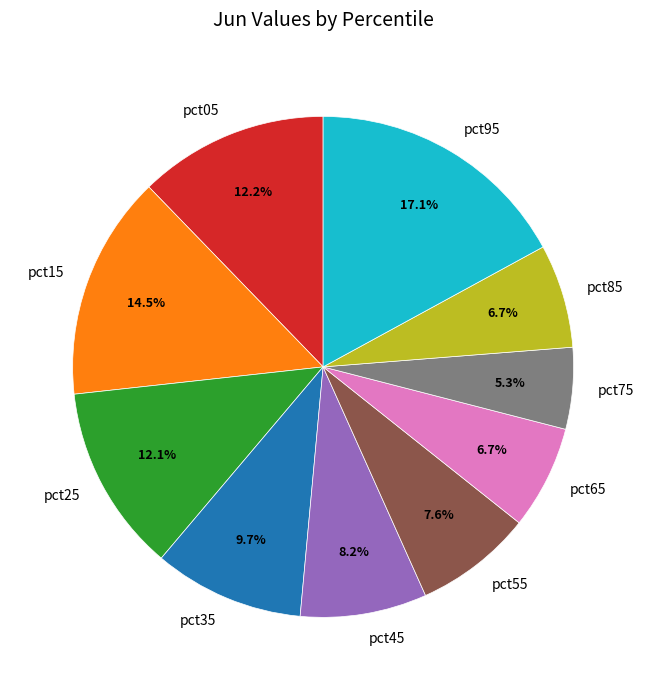

Which has a higher value, pct85 or pct55?

pct55